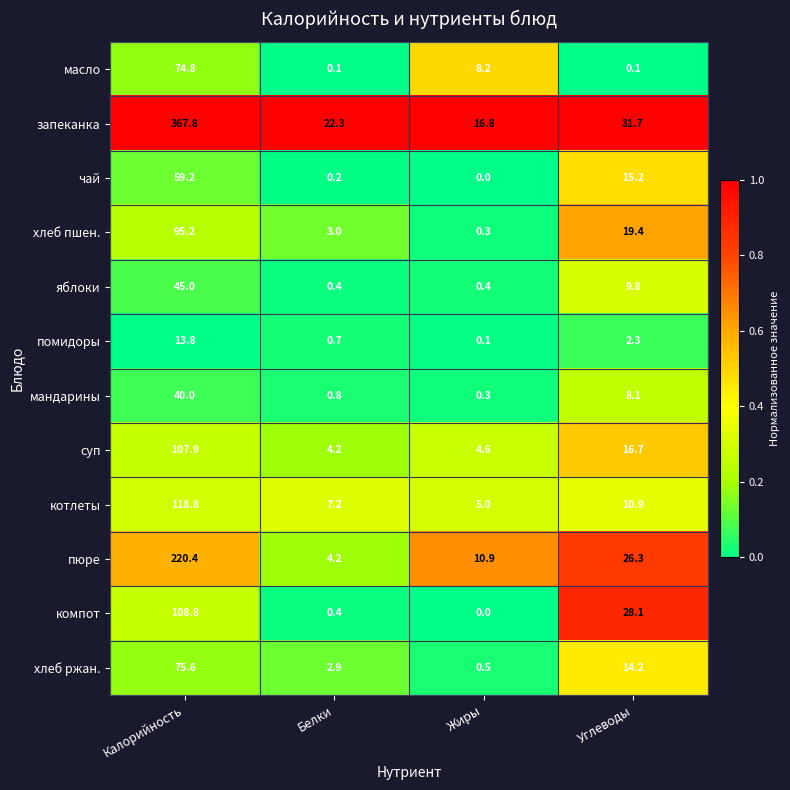

Which series has the largest total across all categories?

запеканка